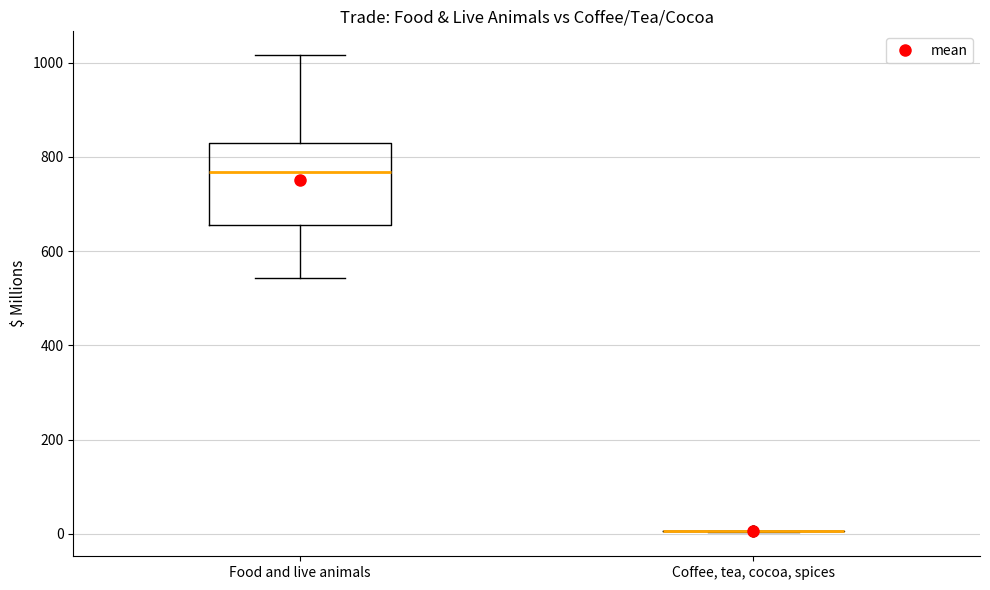

Reading left to right, read every box against the y-axis: the position of its median line, the range the box covers, and the ends of its whiskers. The values are not printed on the chart, so give them approximately, as read against the axis.

Food and live animals: median 760, box 660 to 820, whiskers 540 to 1020
Coffee, tea, cocoa, spices: box collapsed to a line at 0, whiskers 0 to 0